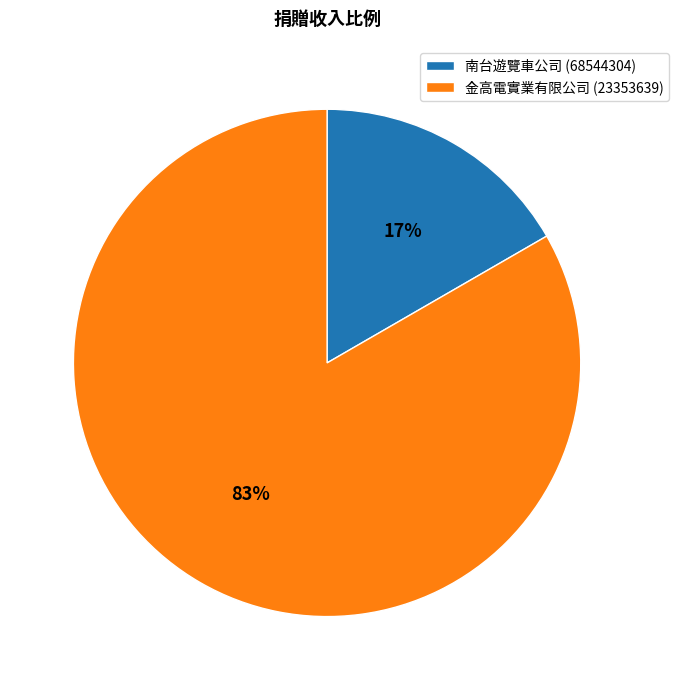

To the nearest percent, what is the average slice percentage?

50%